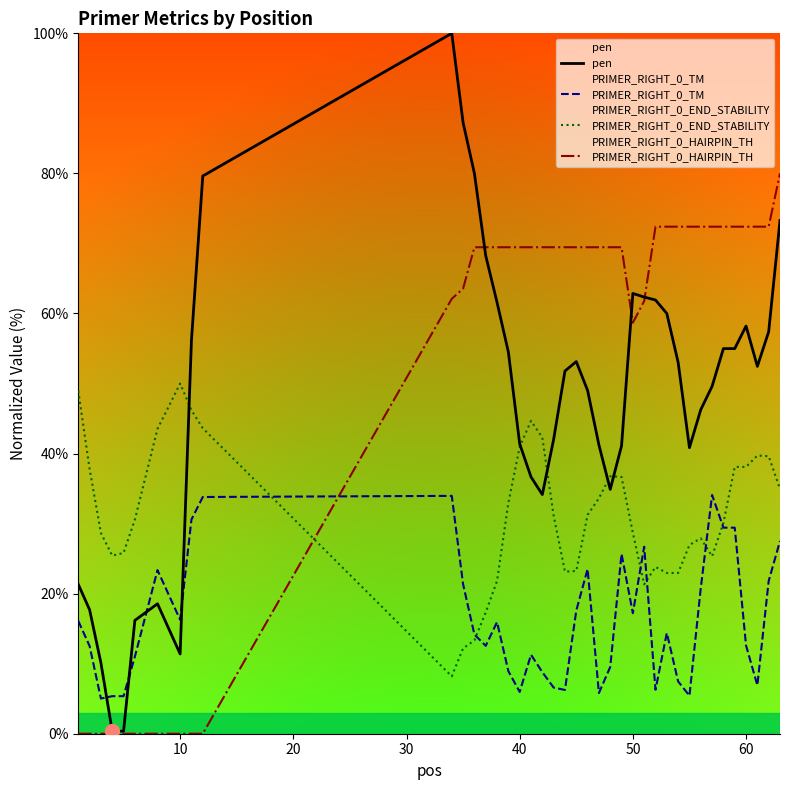

The PRIMER_RIGHT_0_END_STABILITY series shows 38.1 at 60. True or false?

True